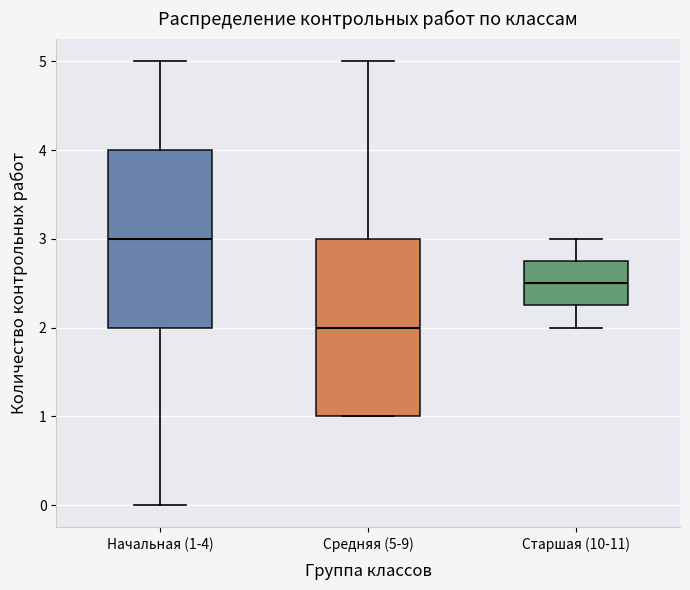

Which box's median line is the lowest?

Средняя (5-9)